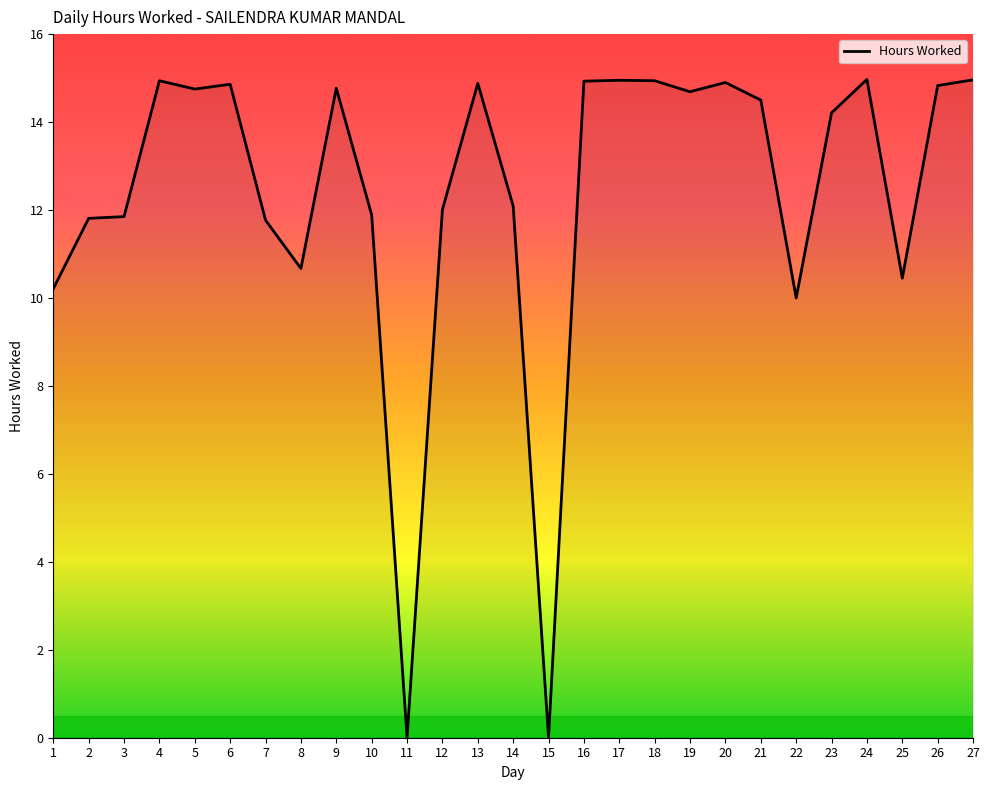

What is the approximate value at 7?

11.8